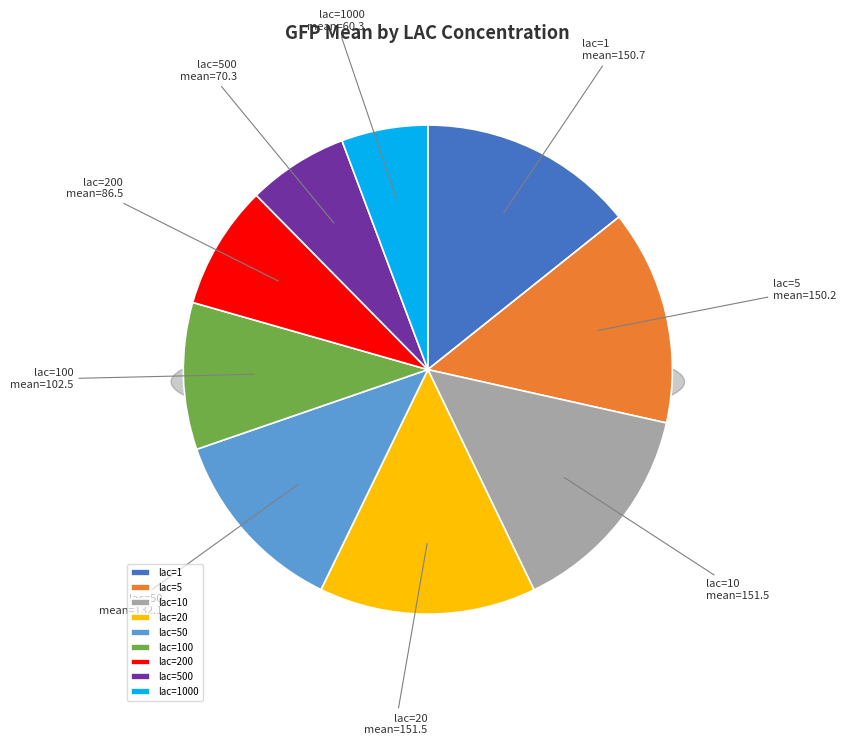

Count the number of slices in the pie.

9